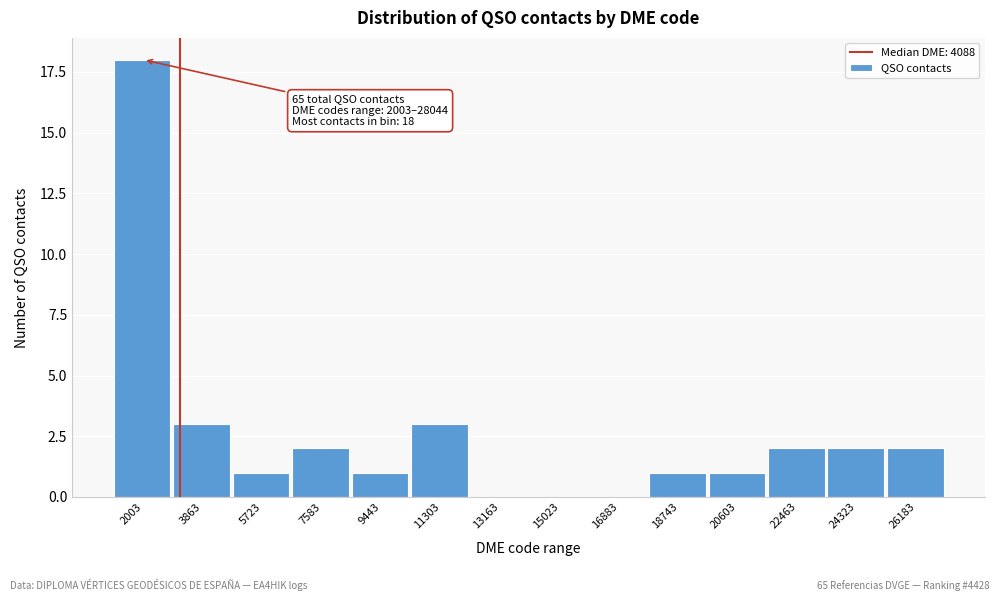

Reading right to left, extract all data points from this chart.

26183=2	24323=2	22463=2	20603=1	18743=1	16883=0	15023=0	13163=0	11303=3	9443=1	7583=2	5723=1	3863=3	2003=18